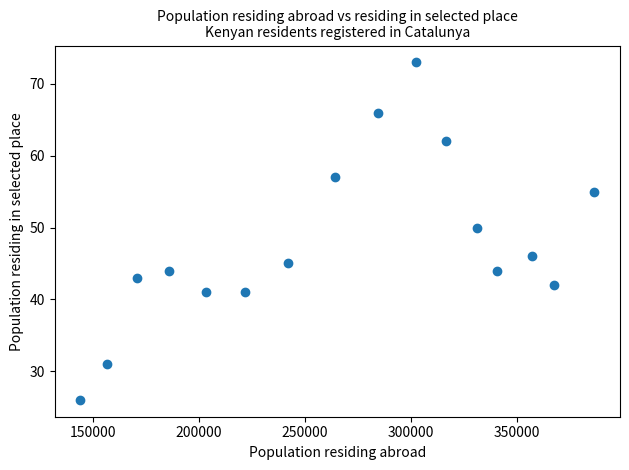

What Y value in the scatter plot is closest to 49?

50